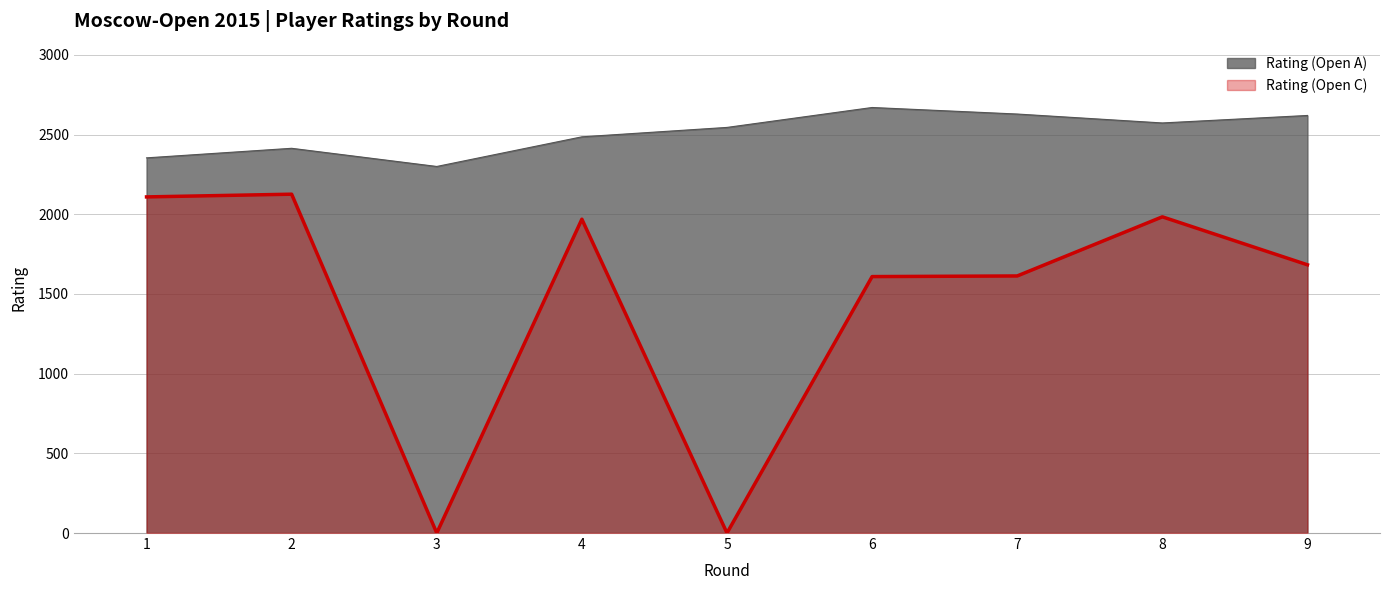

What are all the series names shown in the legend?

Rating (Open A), Rating (Open C)